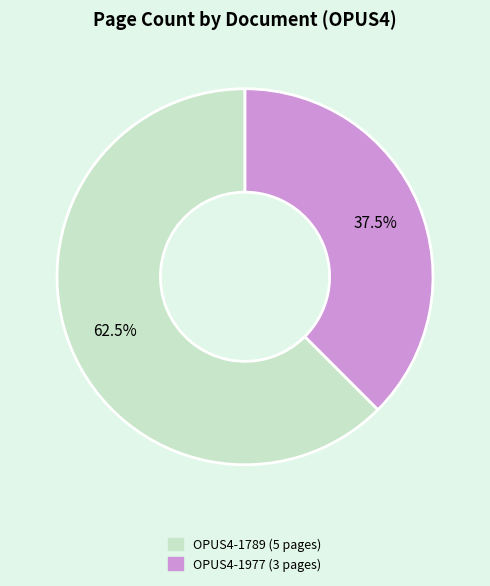

How many slices are in this pie chart?

2